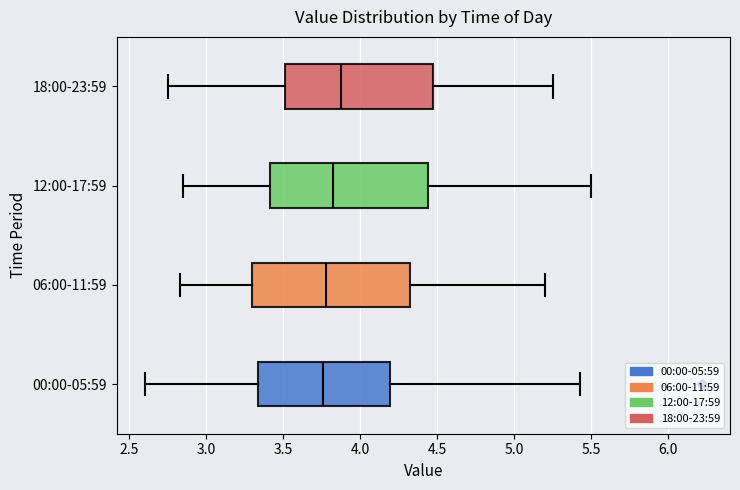

Reading bottom to top, read every box against the x-axis: the position of its median line, the range the box covers, and the ends of its whiskers. The values are not printed on the chart, so give them approximately, as read against the axis.

00:00-05:59: median 3.75, box 3.35 to 4.20, whiskers 2.60 to 5.45
06:00-11:59: median 3.80, box 3.30 to 4.35, whiskers 2.85 to 5.20
12:00-17:59: median 3.85, box 3.40 to 4.45, whiskers 2.85 to 5.50
18:00-23:59: median 3.90, box 3.50 to 4.50, whiskers 2.75 to 5.25